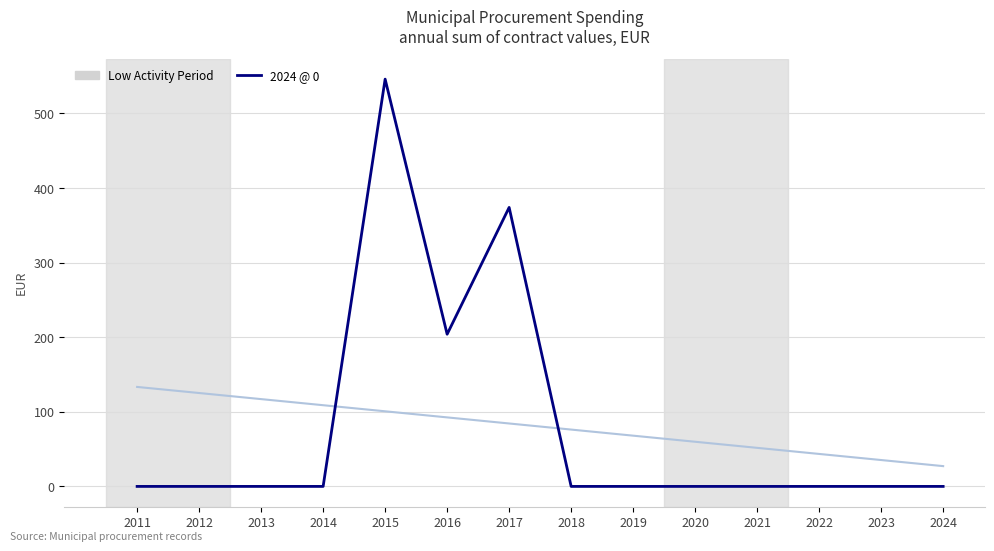

What is the greatest value displayed?

546